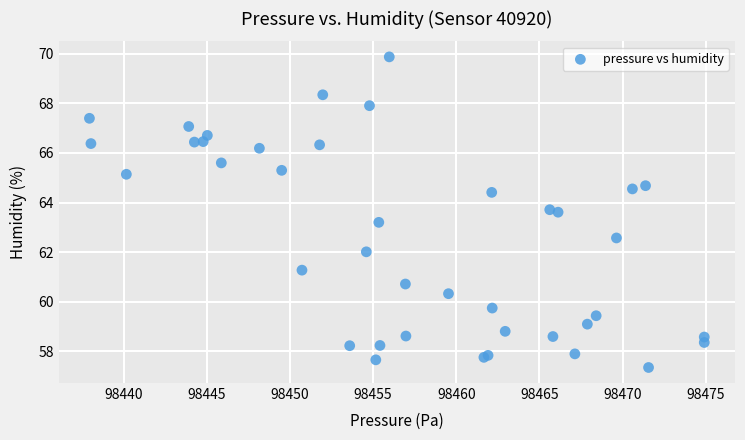

What Y value in the scatter plot is closest to 63?

63.2